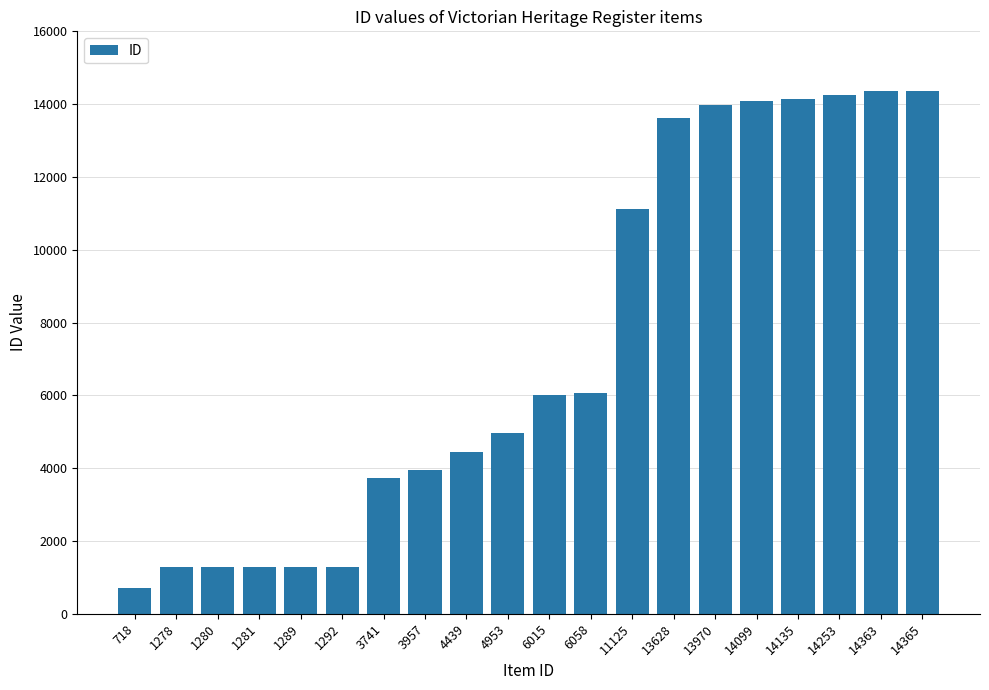

Which label corresponds to the smallest value in the chart?

718